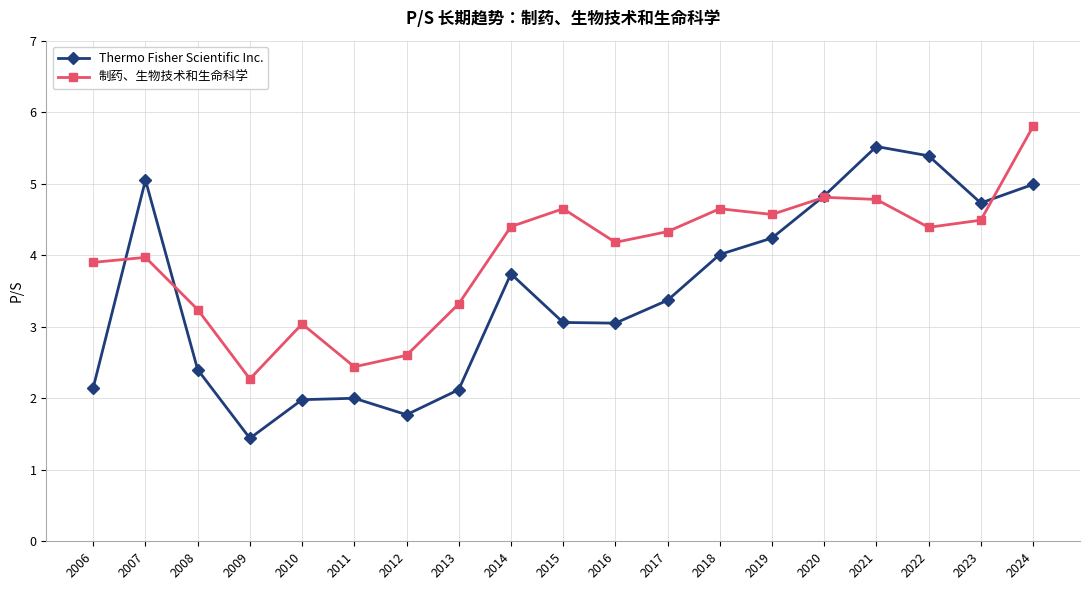

Where is the first local minimum for 制药、生物技术和生命科学?

2009